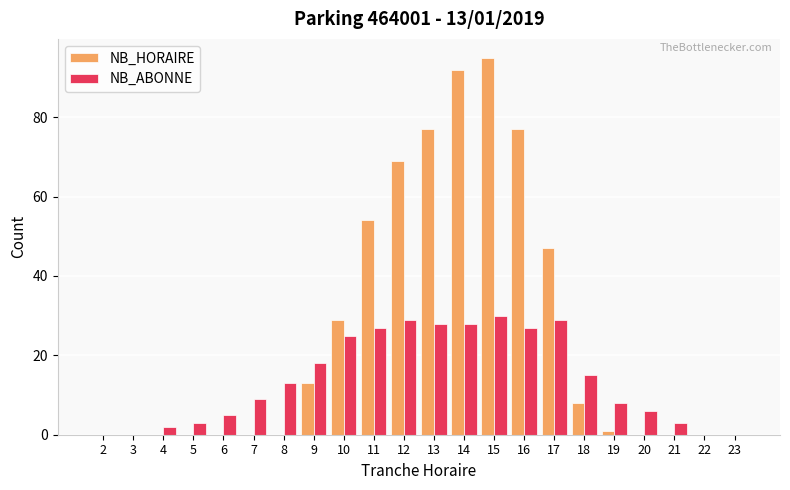

Reading left to right, transcribe all the data shown in this chart.

NB_HORAIRE: 0	0	0	0	0	0	0	13	29	54	69	77	92	95	77	47	8	1	0	0	0	0
NB_ABONNE: 0	0	2	3	5	9	13	18	25	27	29	28	28	30	27	29	15	8	6	3	0	0